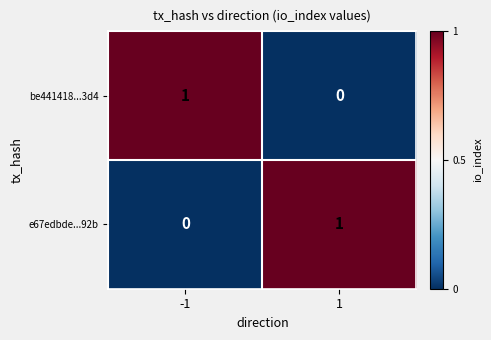

How many positive values does the e67edbde...92b series have?

1